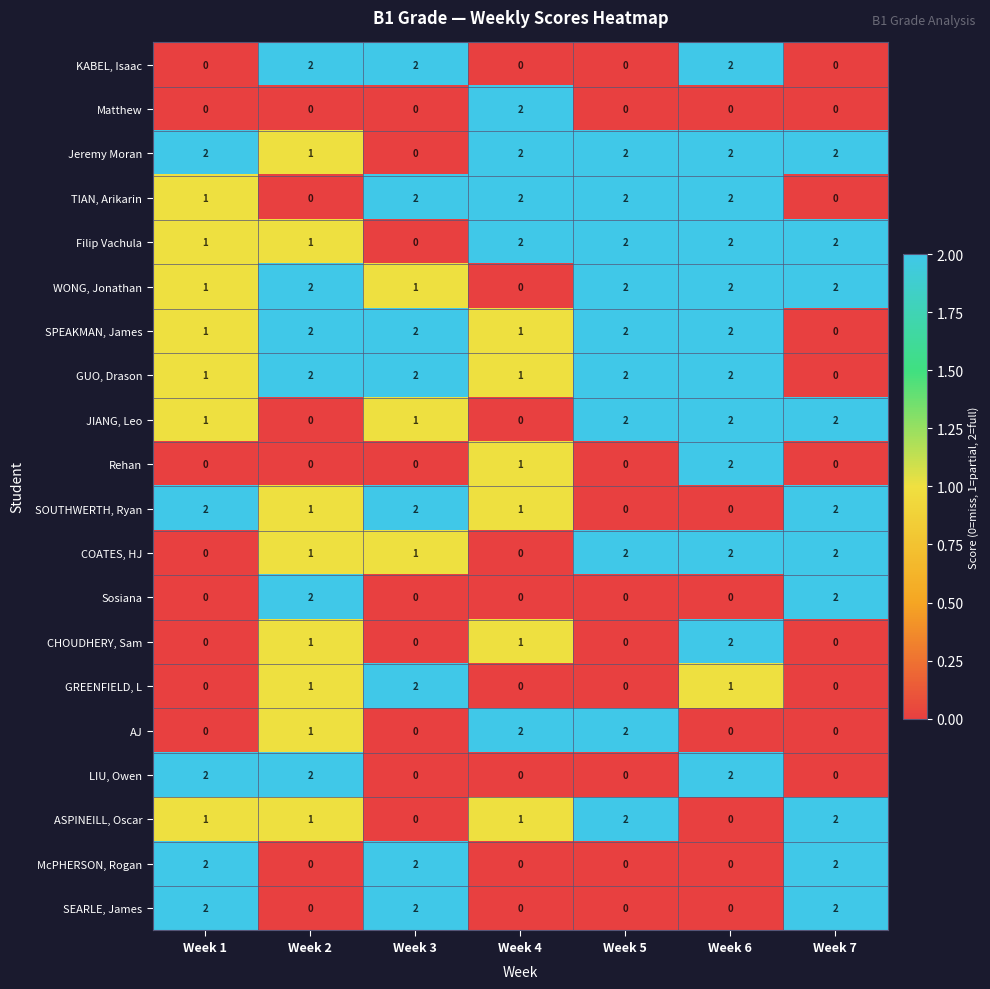

Count the COATES, HJ values in the range 0 to 2.

7